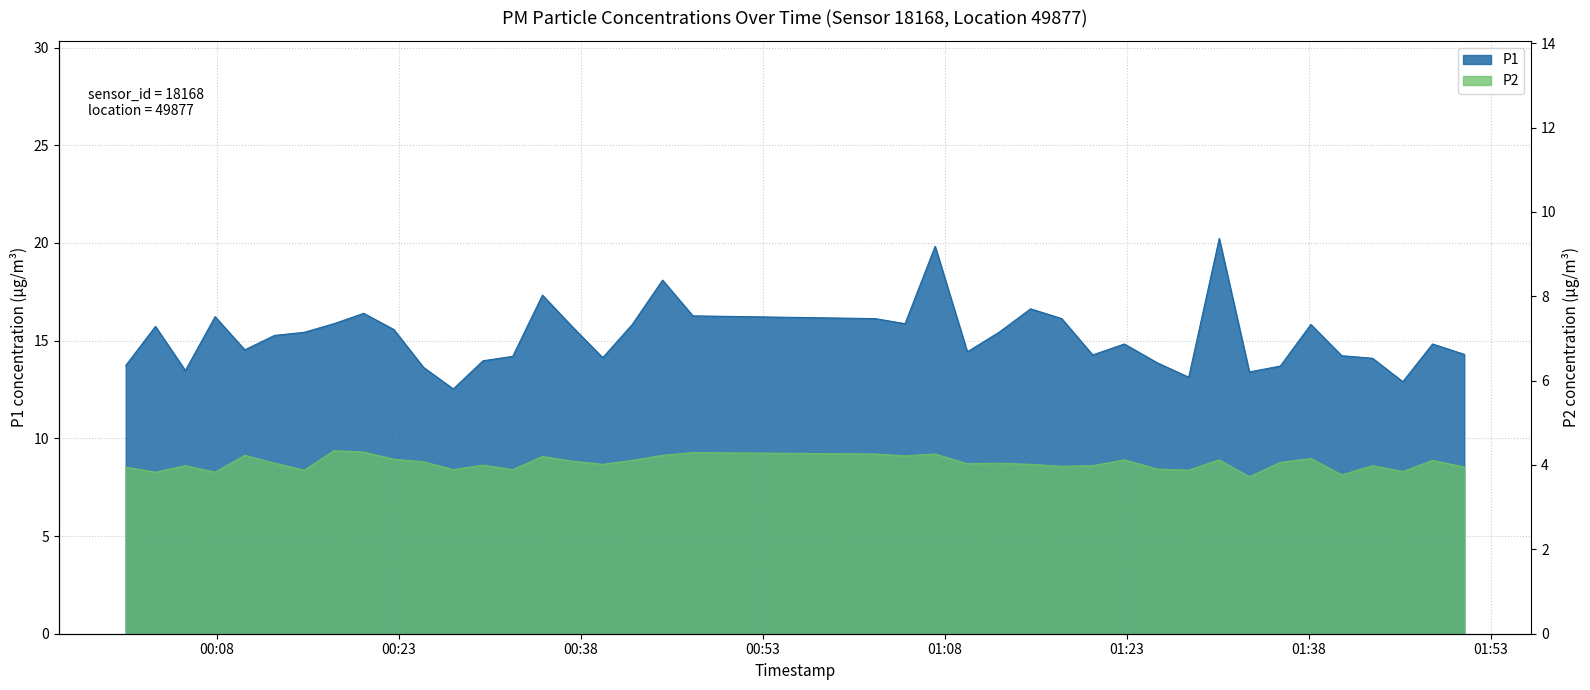

What is the difference between the maximum and minimum values in the P1 series?

7.7